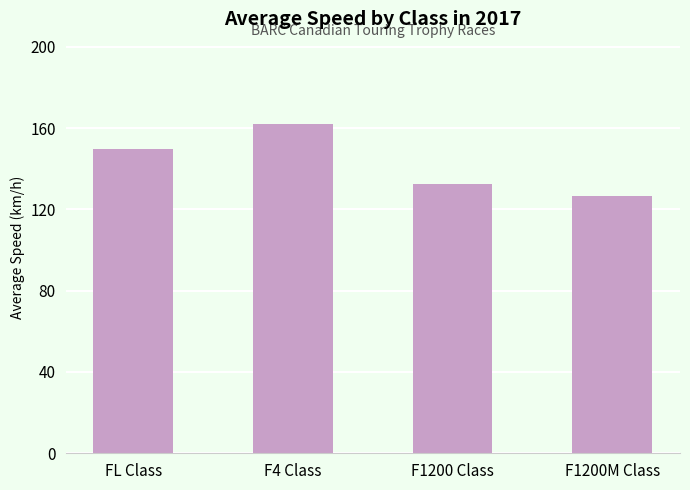

How many data points does each series have?

4